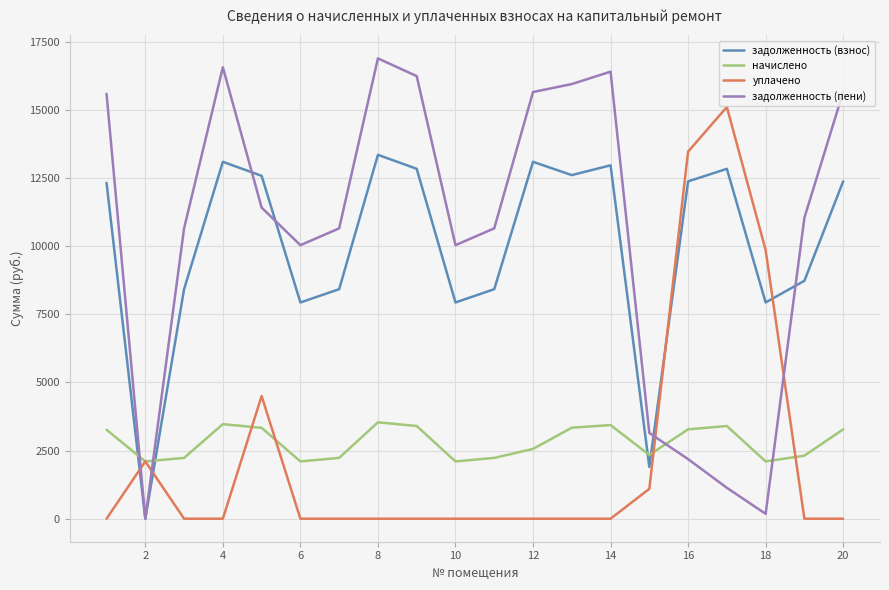

What is the greatest value displayed?

16891.7